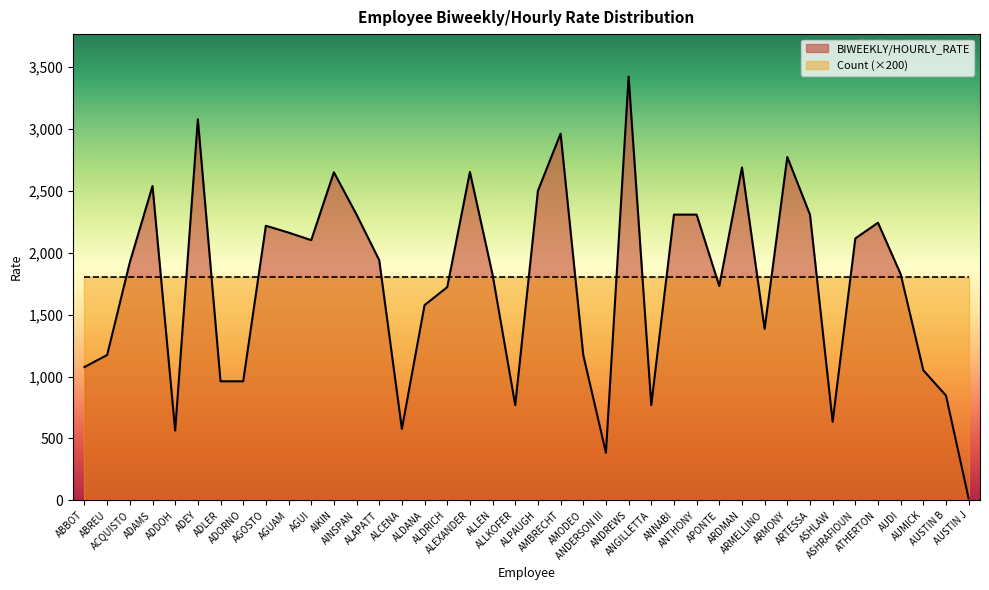

Is it true that the value at ANDREWS is 3423.1?

True